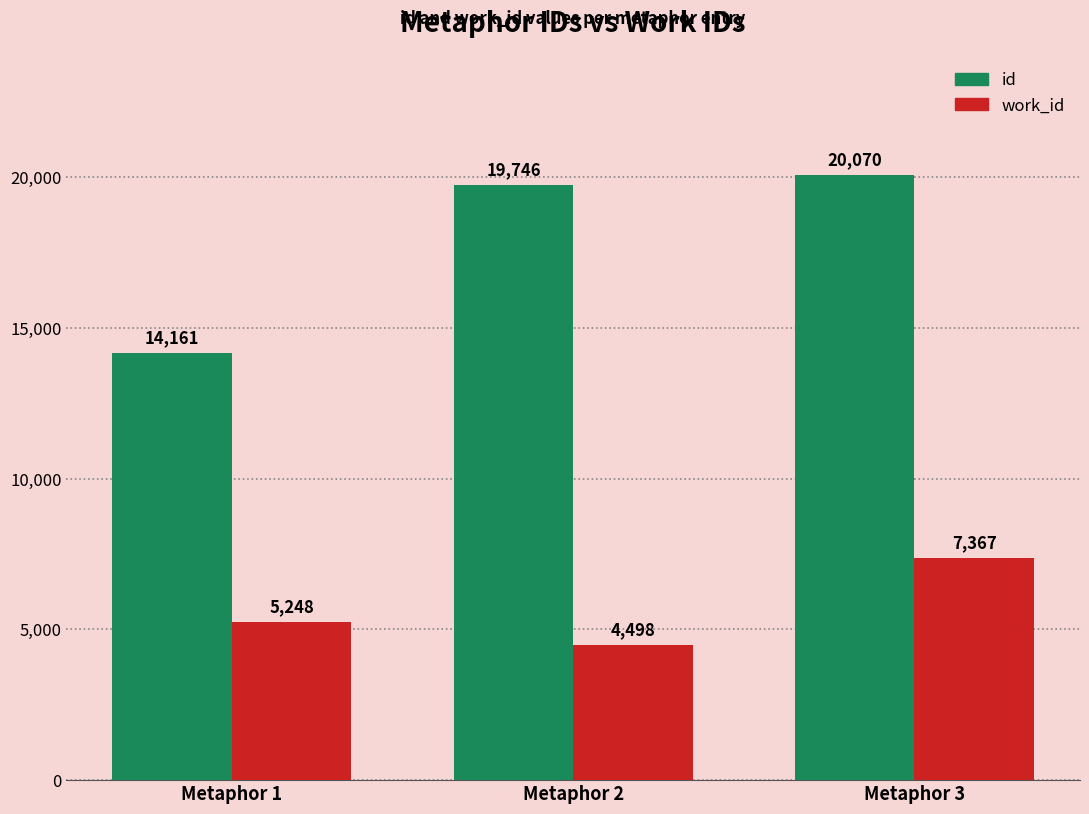

The work_id series shows 4498 at Metaphor 2. True or false?

True